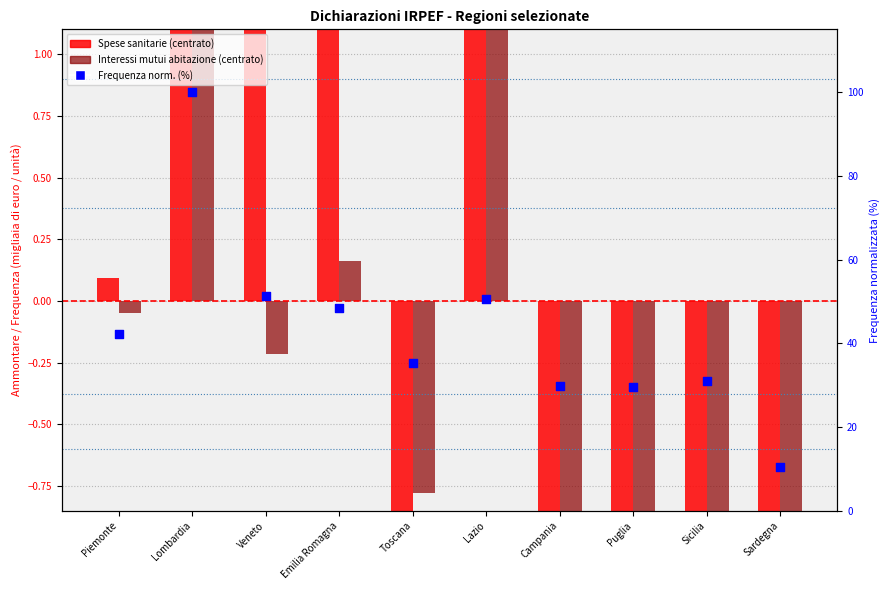

Which series reaches the minimum Y coordinate?

Spese sanitarie (centrato)